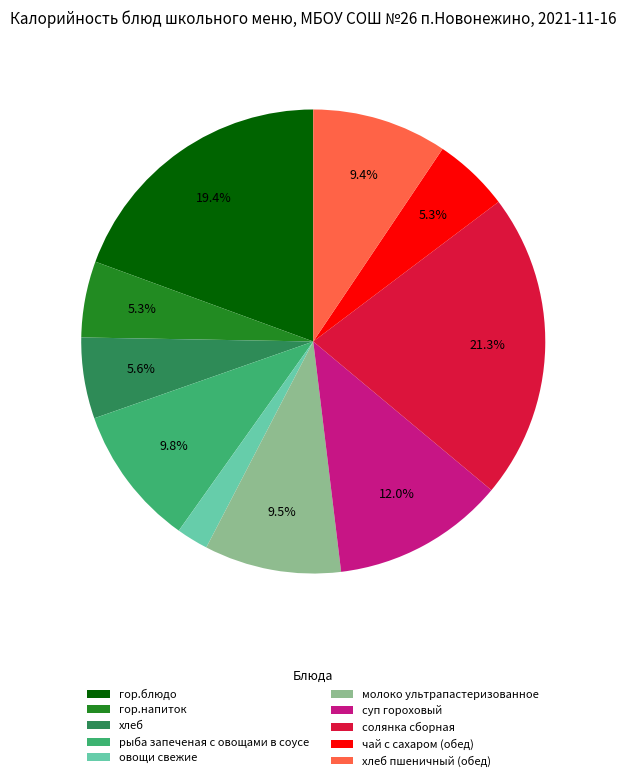

How many slices are in this pie chart?

10